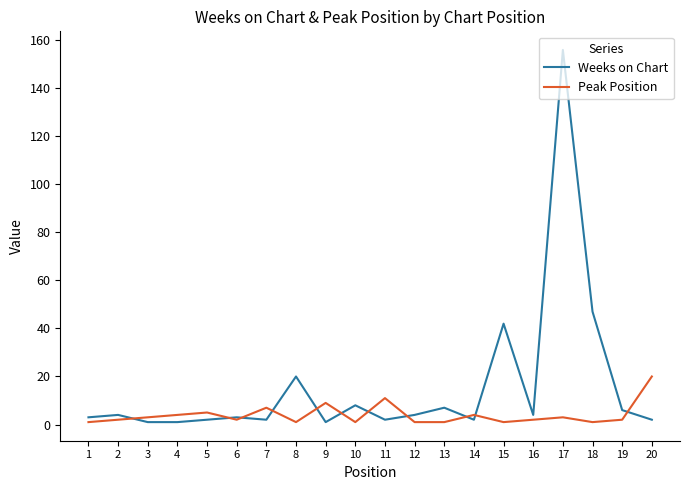

List the series in order of their peak value, lowest first.

Peak Position, Weeks on Chart